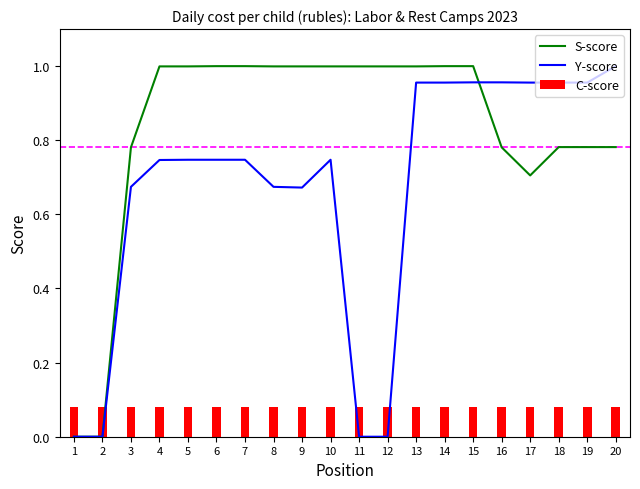

Reading left to right, transcribe all the data shown in this chart.

S-score: 1=0.0	2=0.0	3=0.8	4=1.0	5=1.0	6=1.0	7=1.0	8=1.0	9=1.0	10=1.0	11=1.0	12=1.0	13=1.0	14=1.0	15=1.0	16=0.8	17=0.7	18=0.8	19=0.8	20=0.8
Y-score: 1=0.0	2=0.0	3=0.7	4=0.7	5=0.7	6=0.7	7=0.7	8=0.7	9=0.7	10=0.7	11=0.0	12=0.0	13=1.0	14=1.0	15=1.0	16=1.0	17=1.0	18=1.0	19=1.0	20=1.0
C-score: 1=0.1	2=0.1	3=0.1	4=0.1	5=0.1	6=0.1	7=0.1	8=0.1	9=0.1	10=0.1	11=0.1	12=0.1	13=0.1	14=0.1	15=0.1	16=0.1	17=0.1	18=0.1	19=0.1	20=0.1